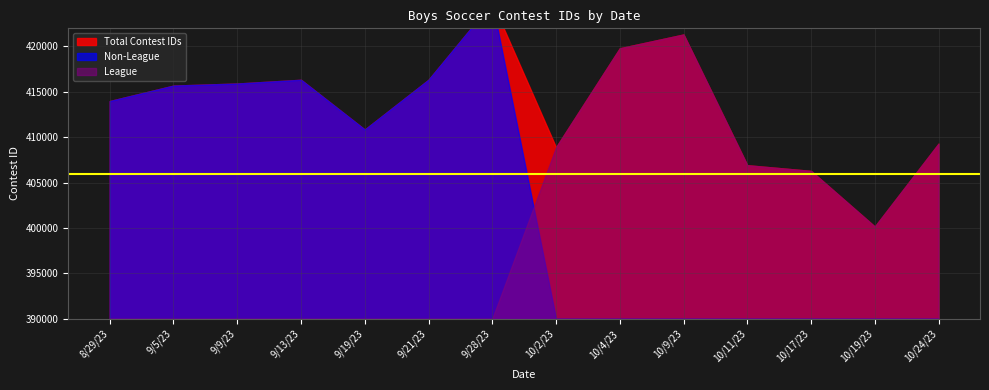

What is the sum of all Non-League values?

2913970